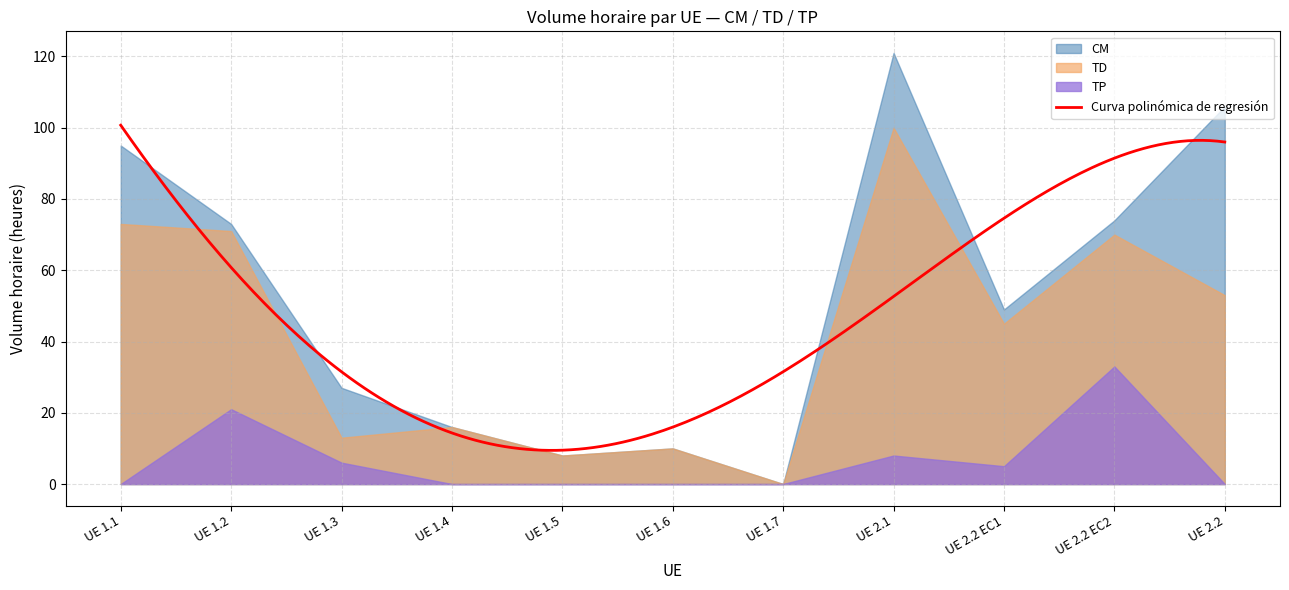

Reading right to left, transcribe all the data shown in this chart.

CM: UE 2.2=53	UE 2.2 EC2=4	UE 2.2 EC1=4	UE 2.1=21	UE 1.7=0	UE 1.6=0	UE 1.5=0	UE 1.4=0	UE 1.3=14	UE 1.2=2	UE 1.1=22
TD: UE 2.2=53	UE 2.2 EC2=37	UE 2.2 EC1=40	UE 2.1=92	UE 1.7=0	UE 1.6=10	UE 1.5=8	UE 1.4=16	UE 1.3=7	UE 1.2=50	UE 1.1=73
TP: UE 2.2=0	UE 2.2 EC2=33	UE 2.2 EC1=5	UE 2.1=8	UE 1.7=0	UE 1.6=0	UE 1.5=0	UE 1.4=0	UE 1.3=6	UE 1.2=21	UE 1.1=0